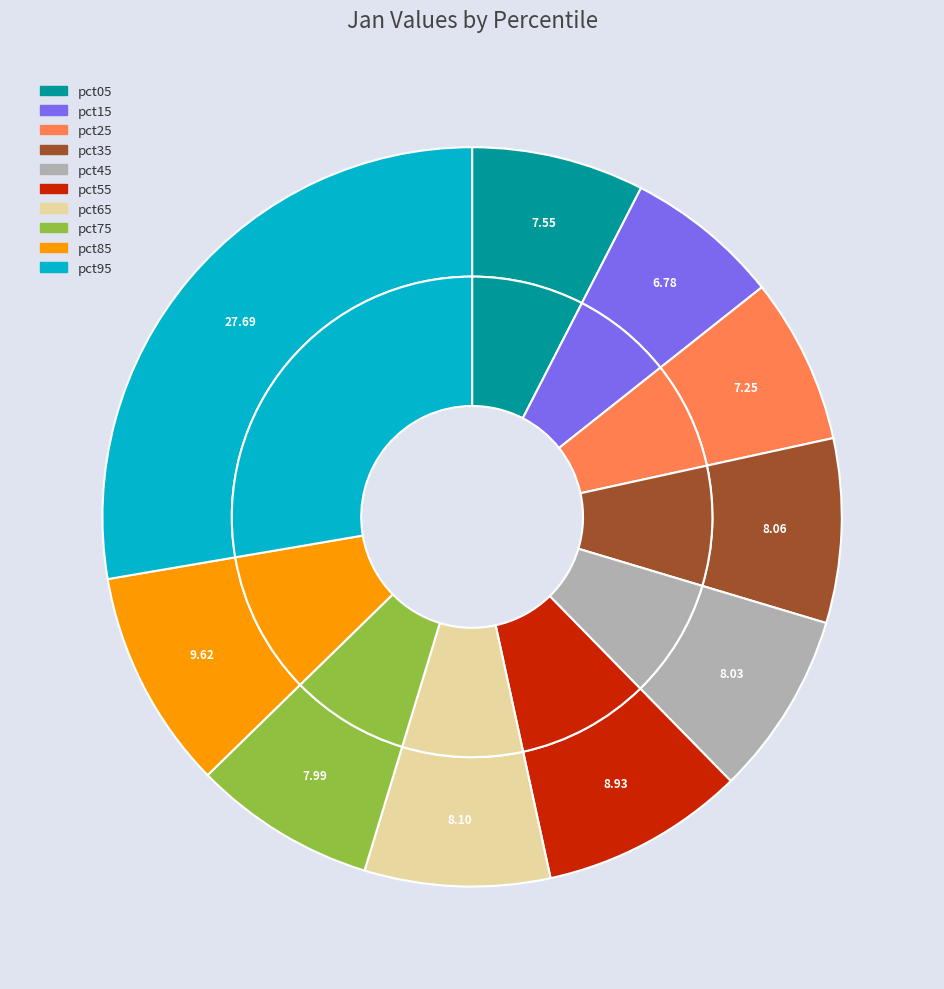

Is it true that pct05 is 8% of the pie?

True